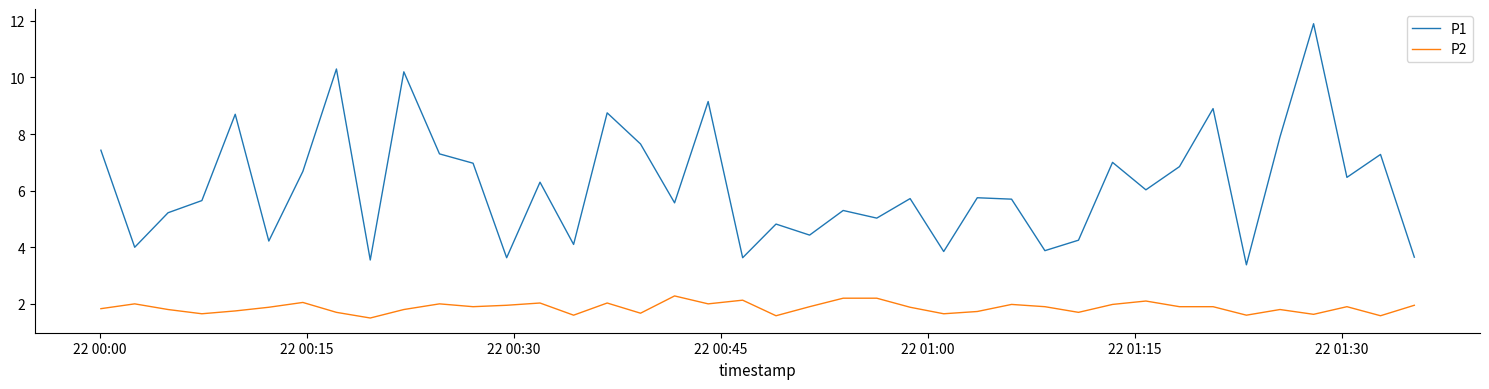

List the series in order of their peak value, lowest first.

P2, P1